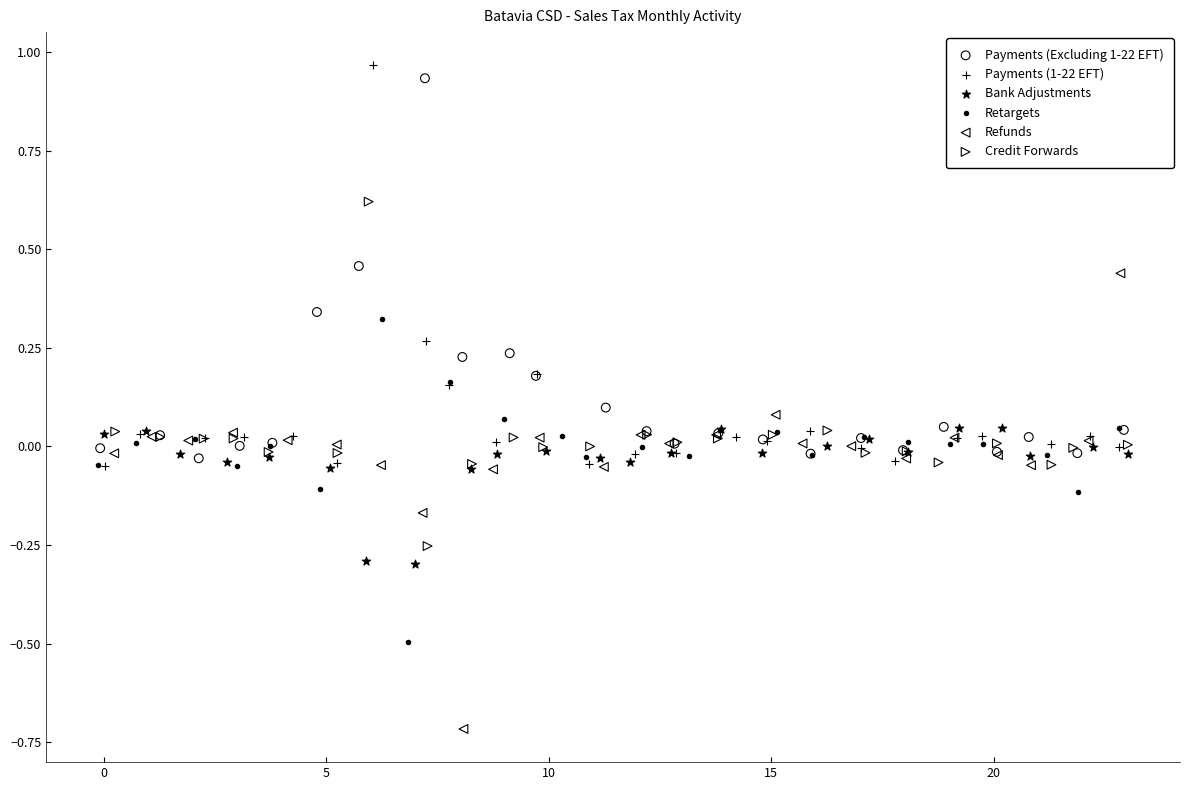

Which series reaches the maximum Y coordinate?

Payments (1-22 EFT)